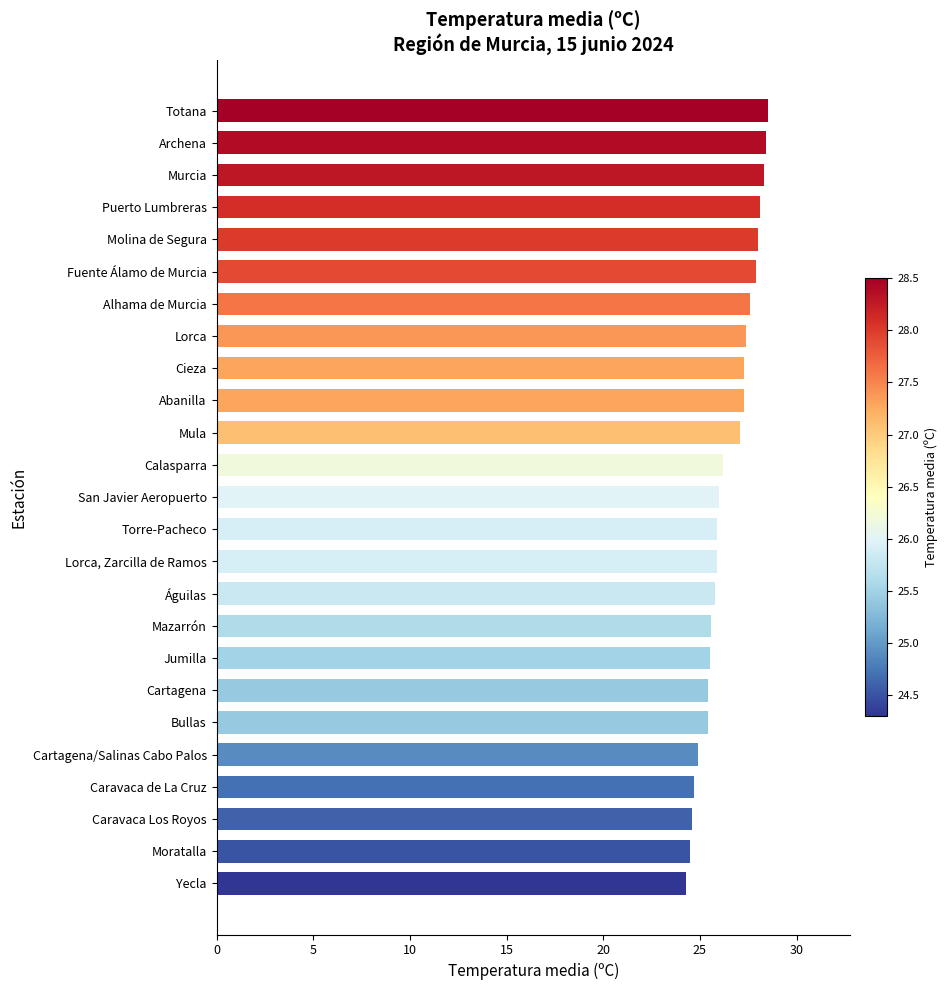

How many categories are shown in the chart?

25